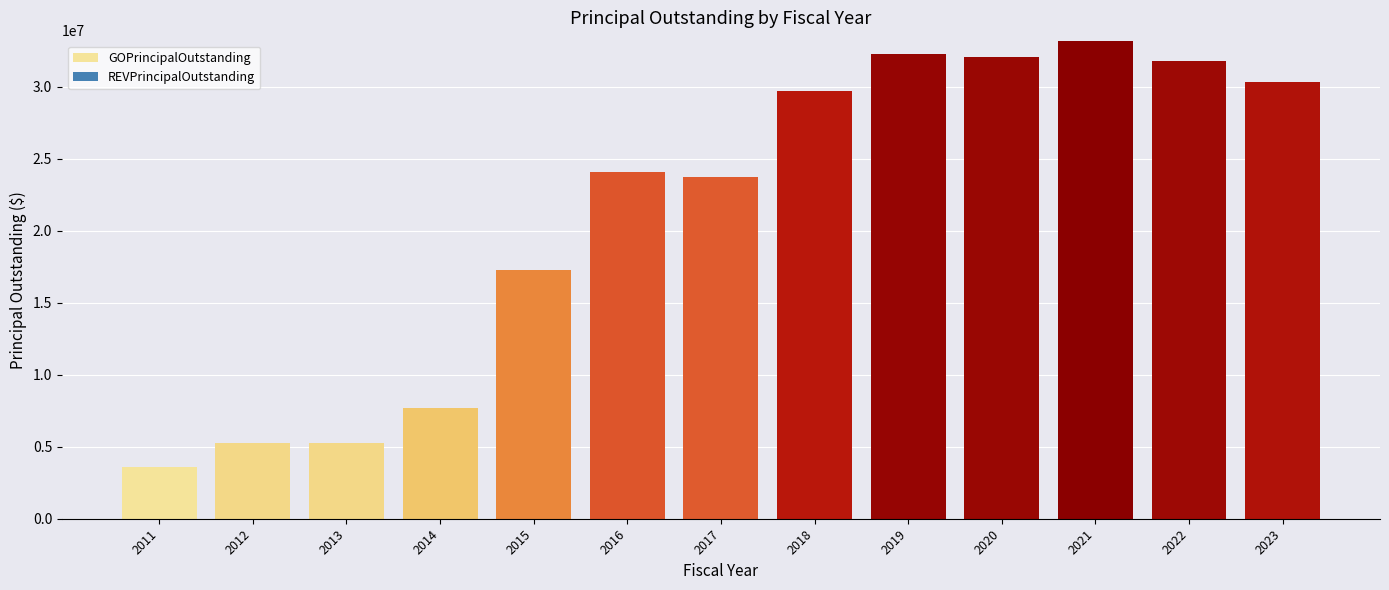

What is the smallest value displayed?

3590000